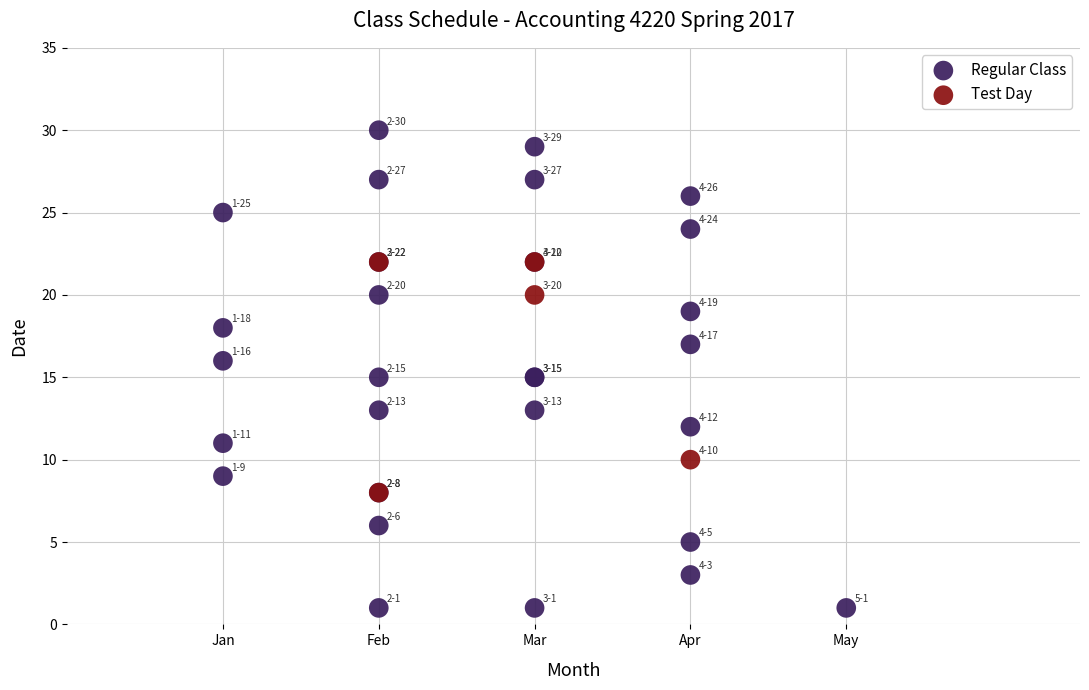

Which series contains the lowest Y value?

Regular Class